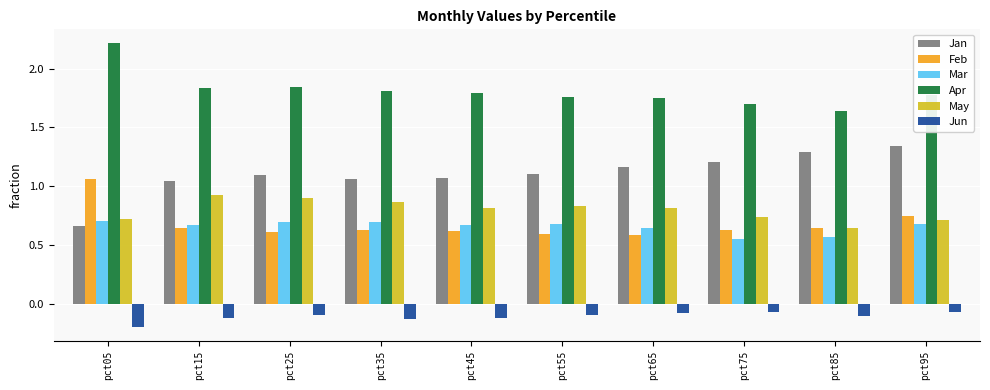

Which series has the largest range (max minus min)?

Jan